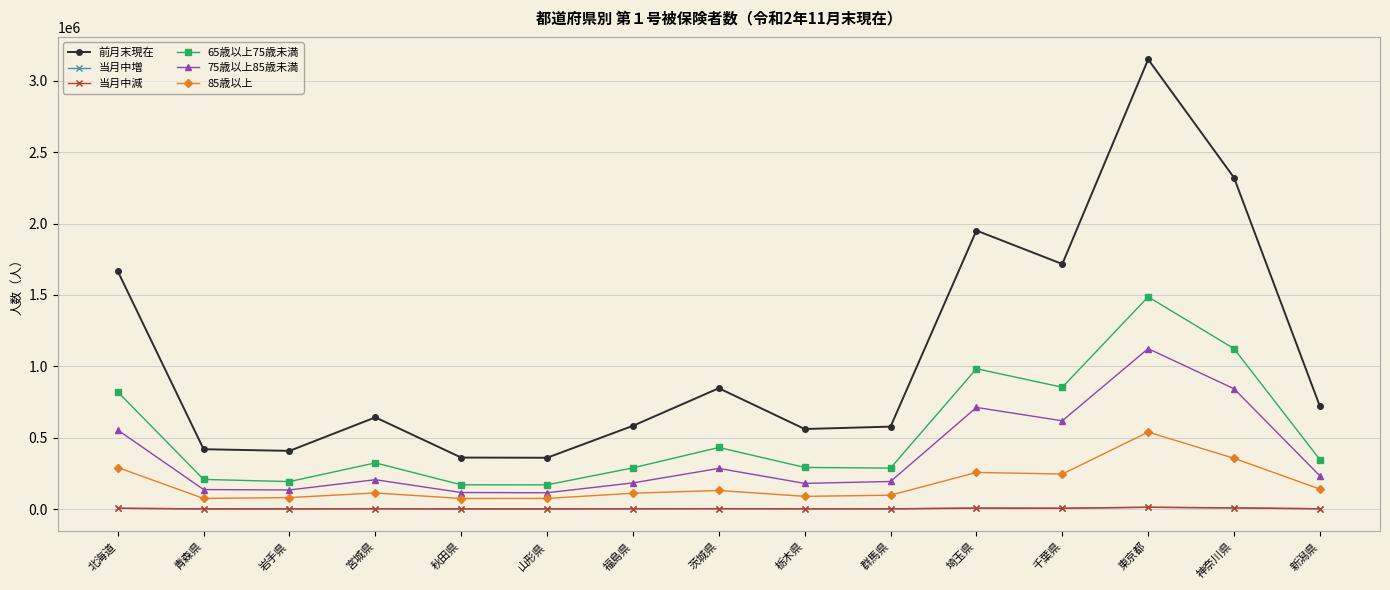

How many lines are shown in the chart?

6